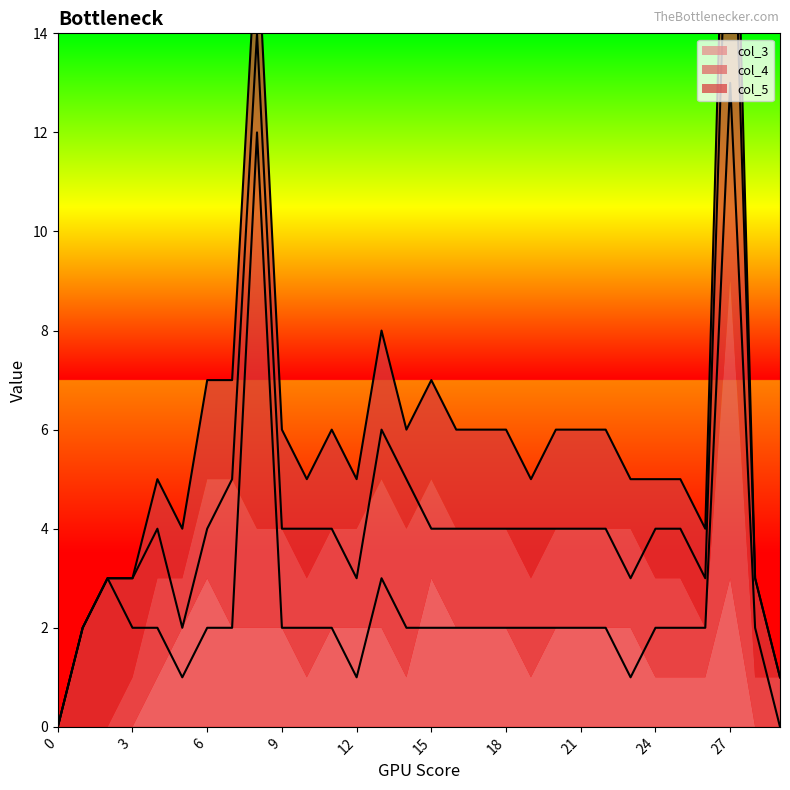

Reading left to right, extract all data points from this chart.

col_5: 0=0	1=2	2=3	3=2	4=2	5=1	6=2	7=2	8=12	9=2	10=2	11=2	12=1	13=3	14=2	15=2	16=2	17=2	18=2	19=2	20=2	21=2	22=2	23=1	24=2	25=2	26=2	27=13	28=2	29=0
col_4: 0=0	1=0	2=0	3=1	4=2	5=1	6=2	7=3	8=2	9=2	10=2	11=2	12=2	13=3	14=3	15=2	16=2	17=2	18=2	19=2	20=2	21=2	22=2	23=2	24=2	25=2	26=1	27=6	28=1	29=1
col_3: 0=0	1=0	2=0	3=0	4=1	5=2	6=3	7=2	8=2	9=2	10=1	11=2	12=2	13=2	14=1	15=3	16=2	17=2	18=2	19=1	20=2	21=2	22=2	23=2	24=1	25=1	26=1	27=3	28=0	29=0